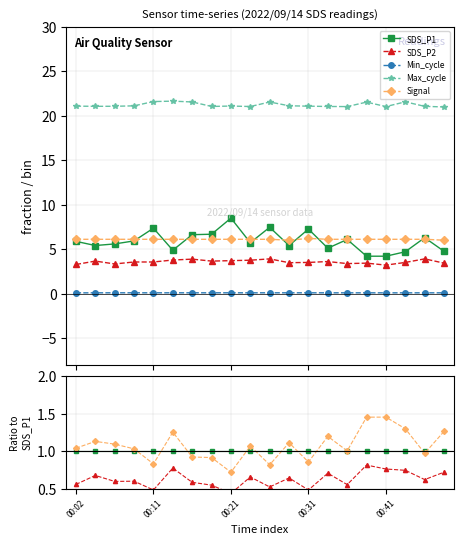

In Signal, how many points are lower than both neighbors (excluding endpoints)?

6